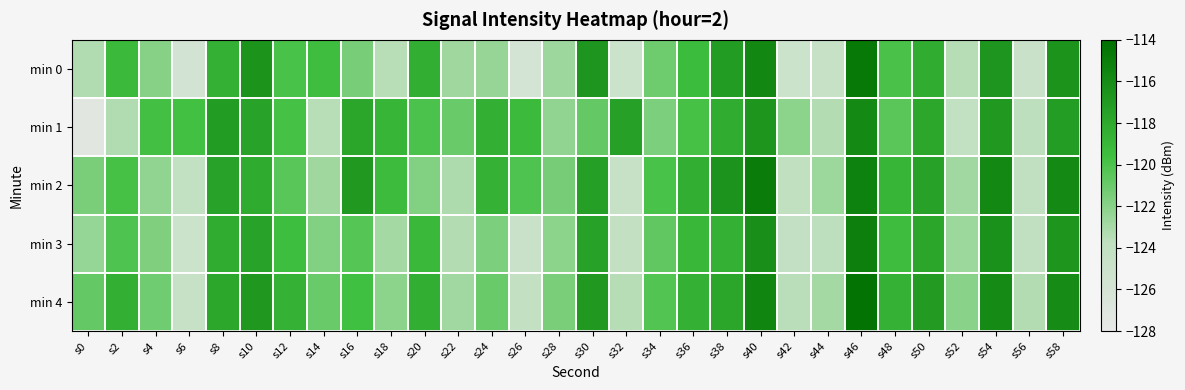

Which has a higher value, s48 or s2?

s2